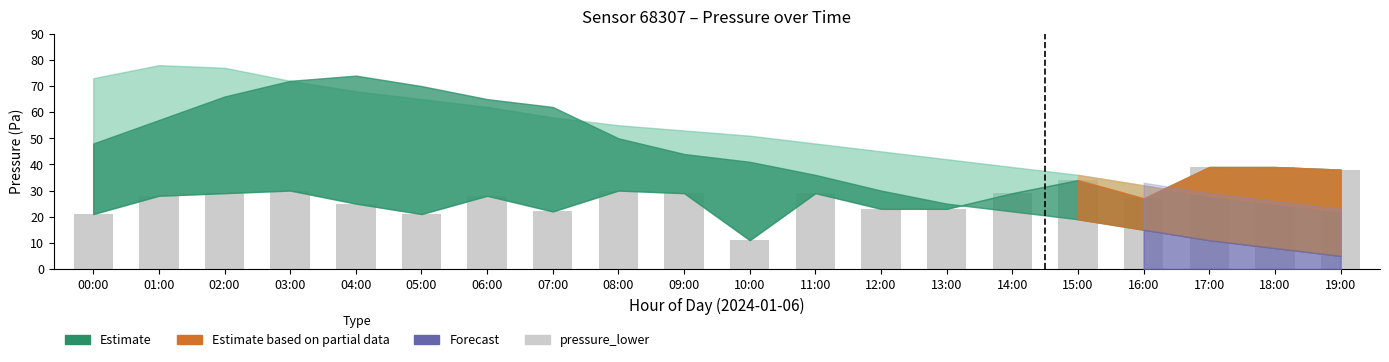

What is the smallest value displayed?

11